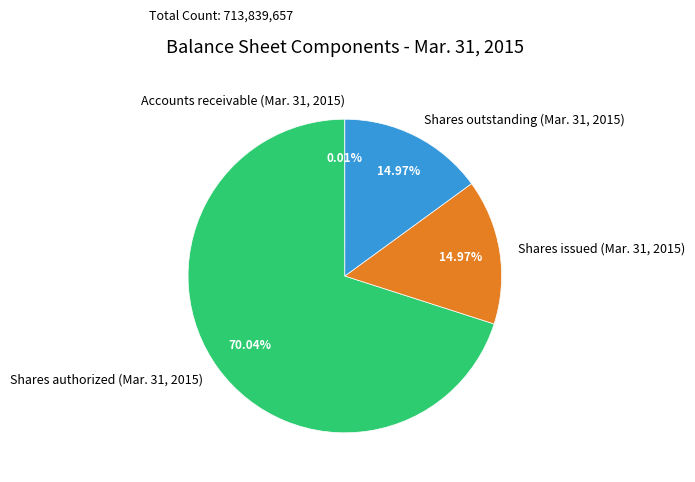

Is it true that Shares authorized (Mar. 31, 2015) is 60% of the pie?

False